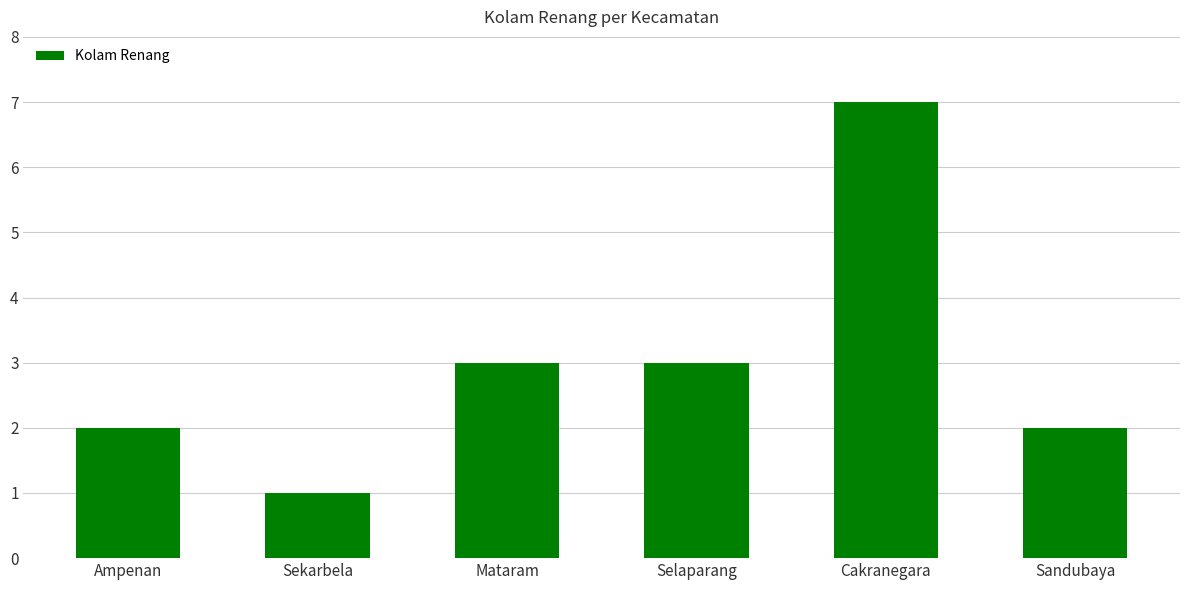

The chart shows a value of 3 at Sandubaya. True or false?

False